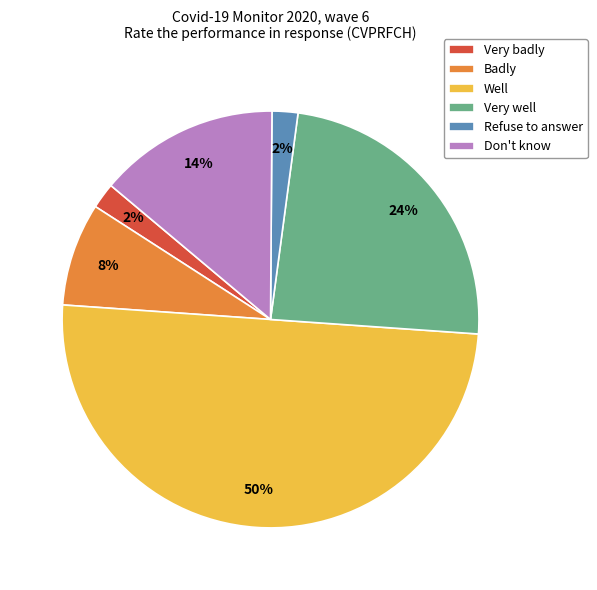

Is Badly the majority of the pie?

No